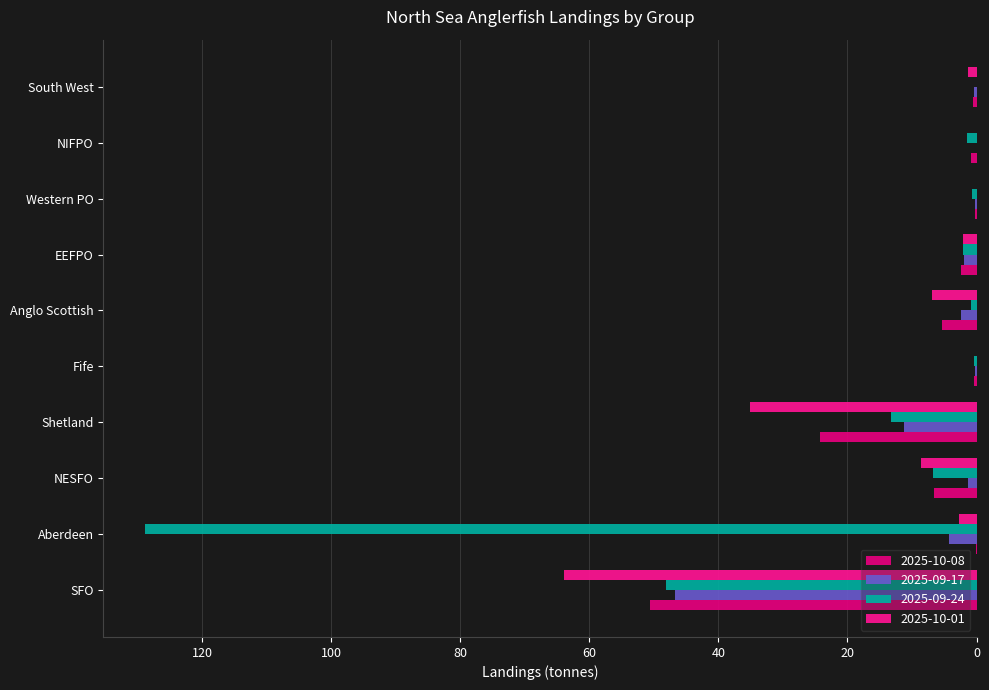

True or false: 2025-10-01 has a value of 2.1 at EEFPO.

True